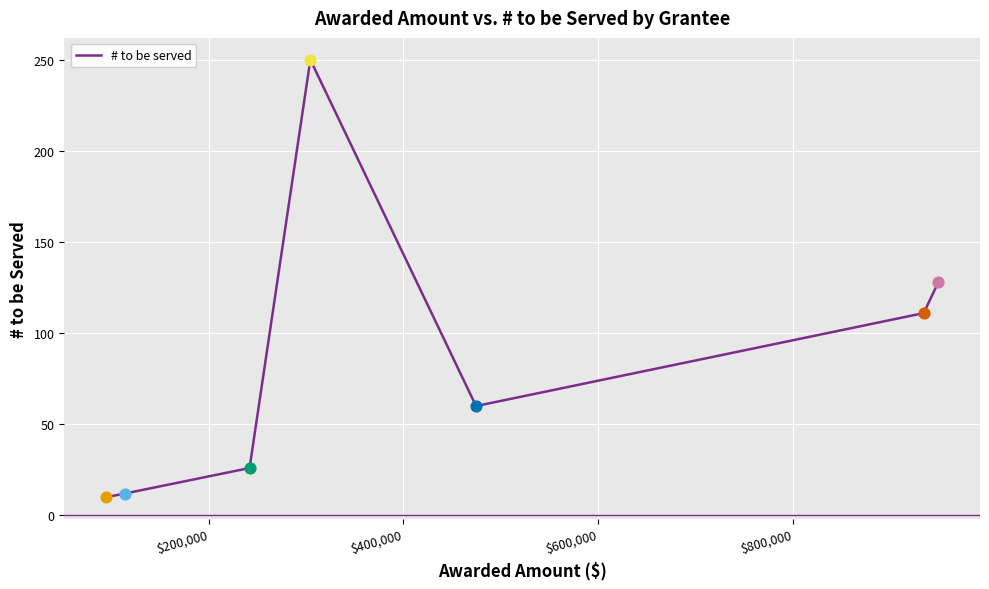

True or false: there are more than 0 points higher than both neighbors.

True